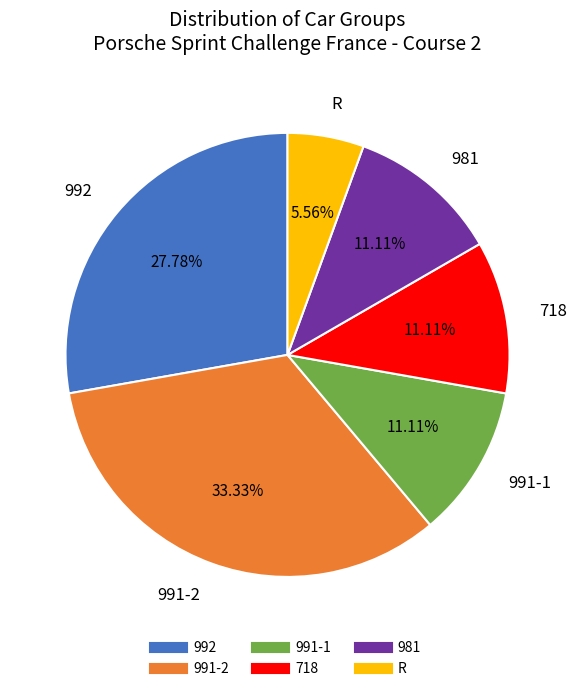

Which category has the biggest portion of the pie?

991-2